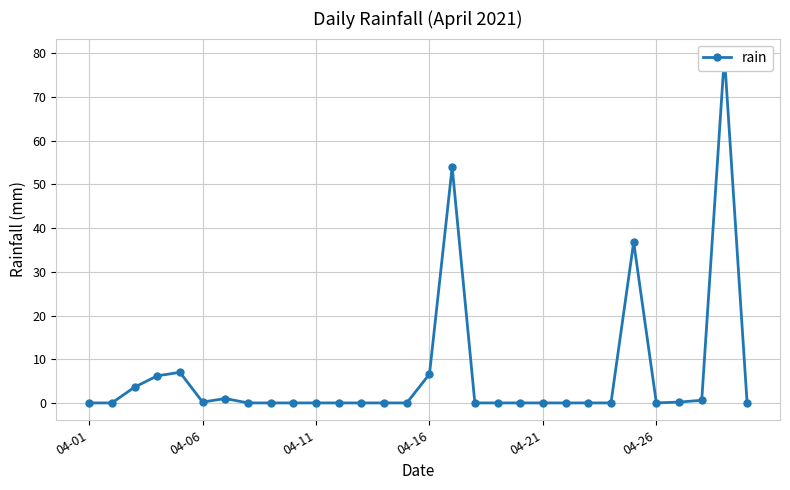

True or false: there are more than 0 points higher than both neighbors.

True